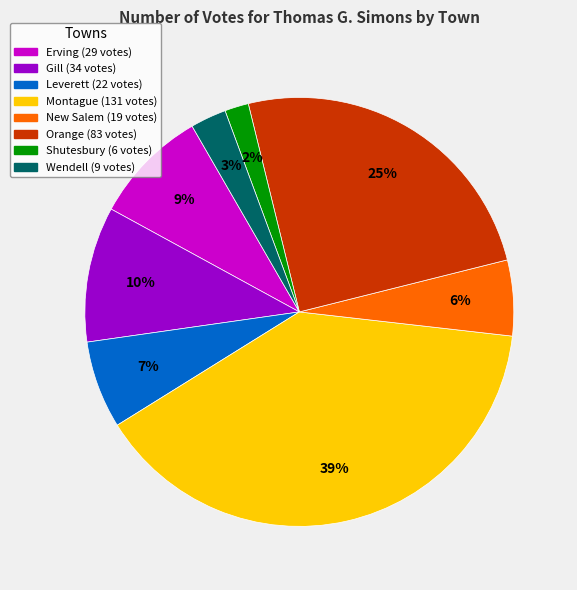

Do Orange and Montague together represent more than half of the pie?

Yes